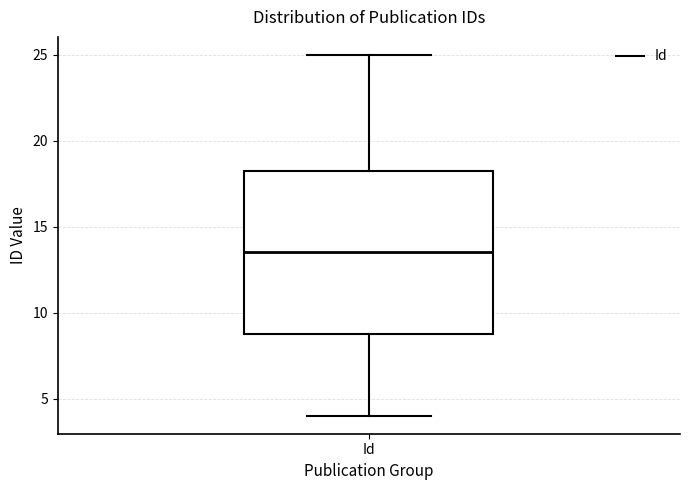

Transcribe this box plot: give where the median line is, the range the box spans, and where the two whiskers end, as read against the y-axis. The values are not printed on the chart, so give them approximately, as read against the axis.

median 13.5, box 9.0 to 18.5, whiskers 4.0 to 25.0